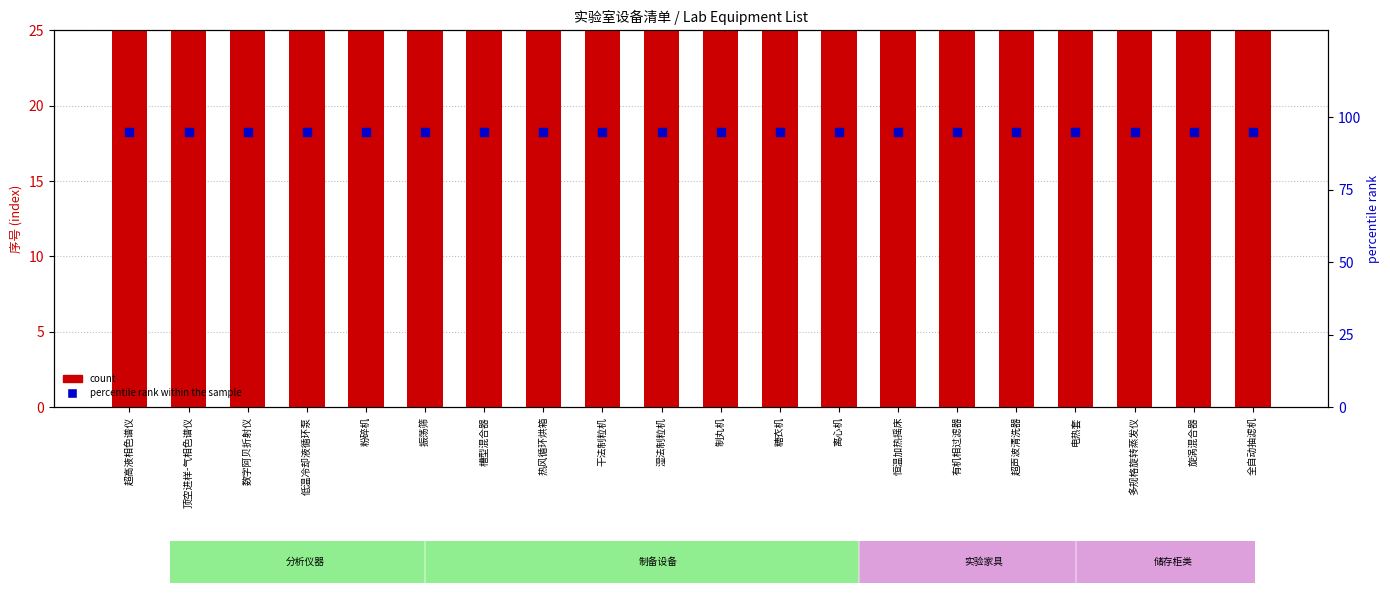

Which series reaches the maximum Y coordinate?

count